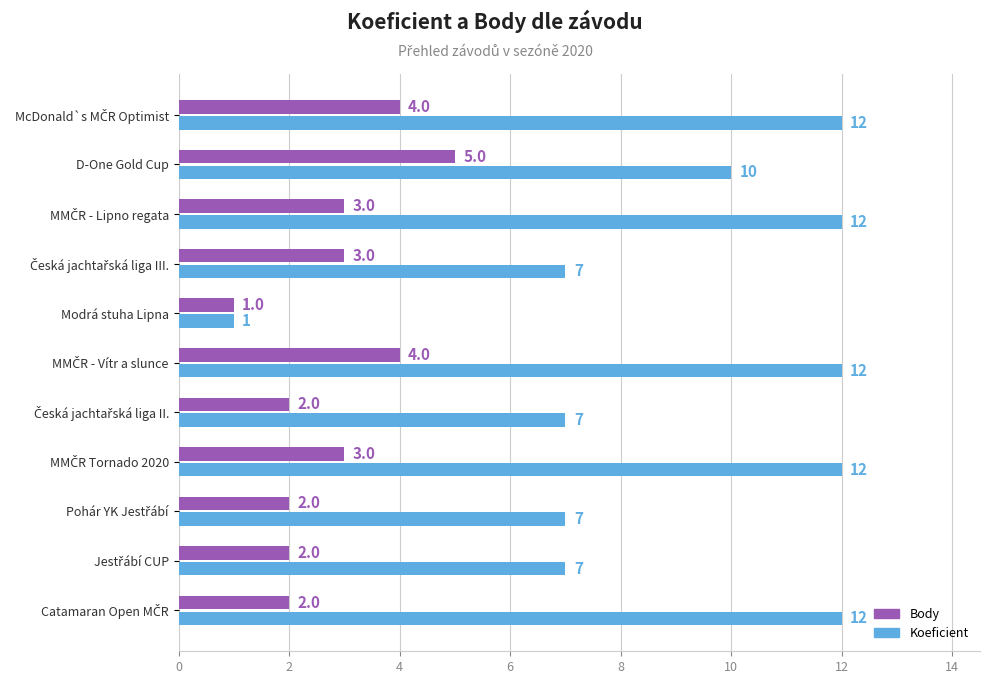

At which label does Koeficient reach its minimum?

Modrá stuha Lipna